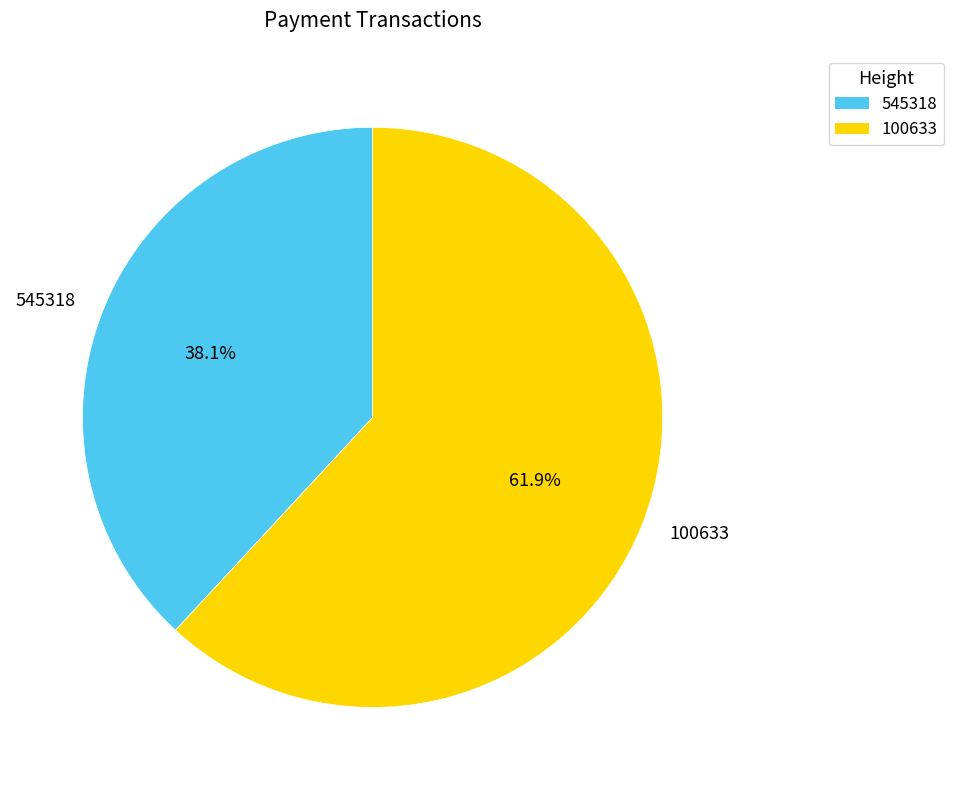

Does any single category account for the majority?

Yes